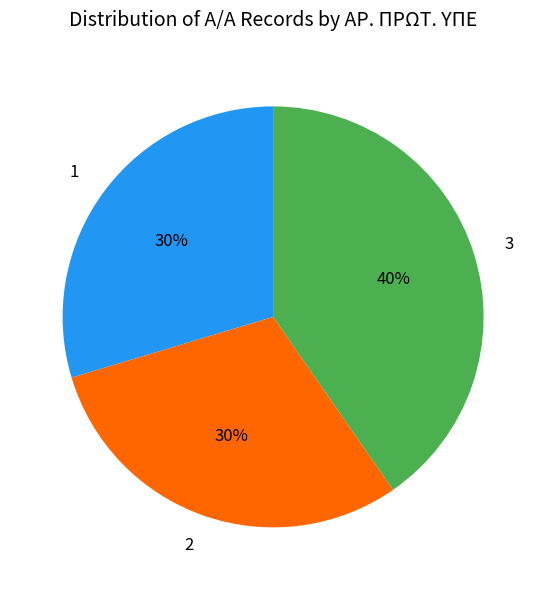

To the nearest percent, what is the combined percentage of 1 and 3?

70%